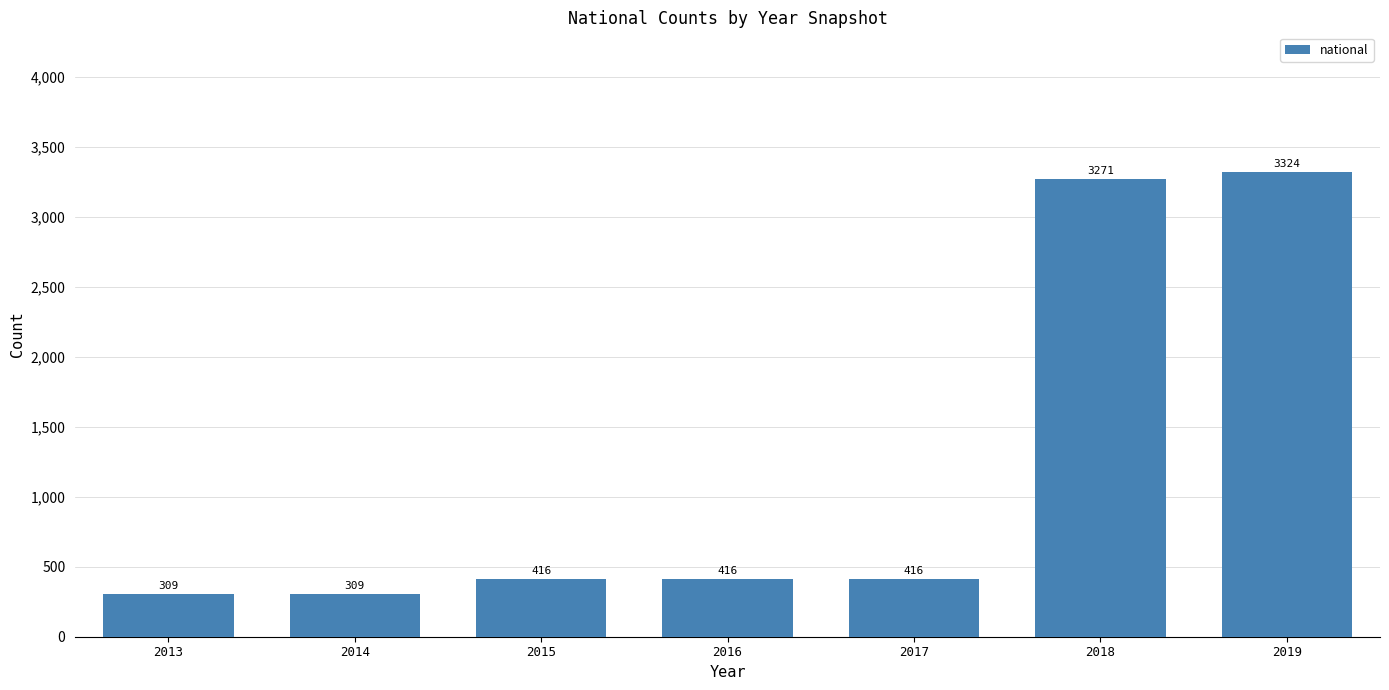

What is the change in value from 2015 to 2018?

+2855